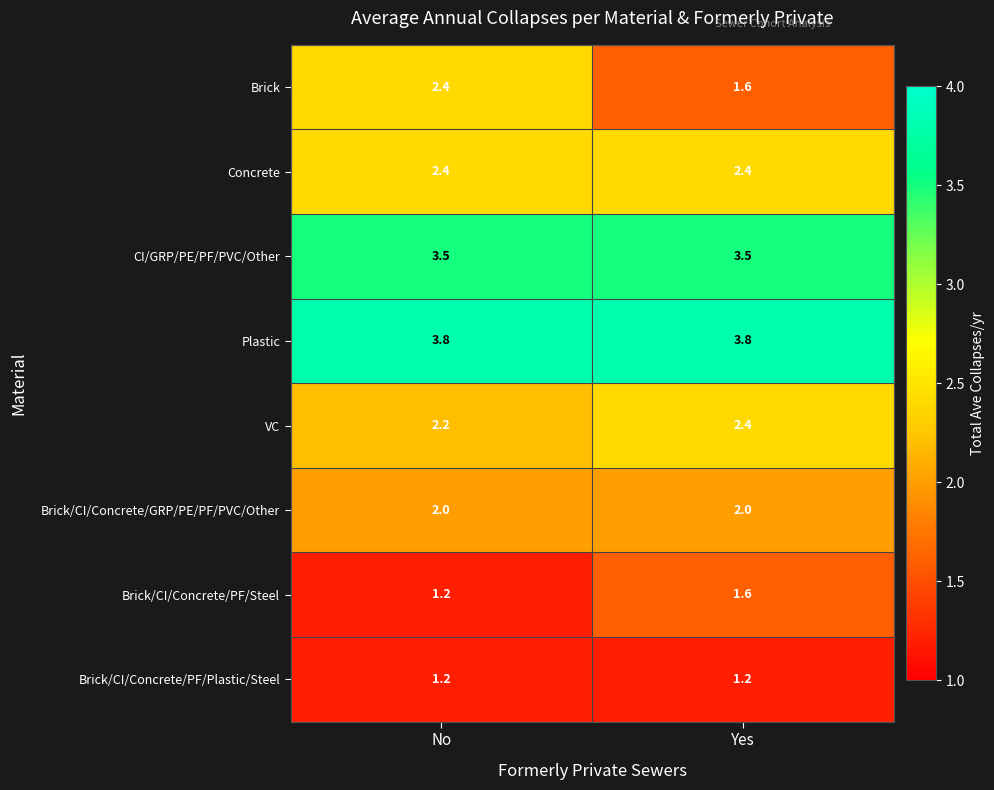

What is the smallest value displayed?

1.2